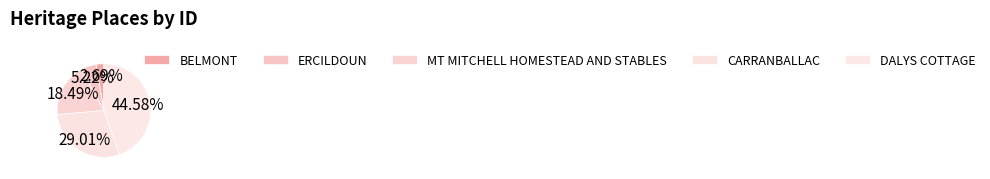

How many segments does this pie chart have?

5